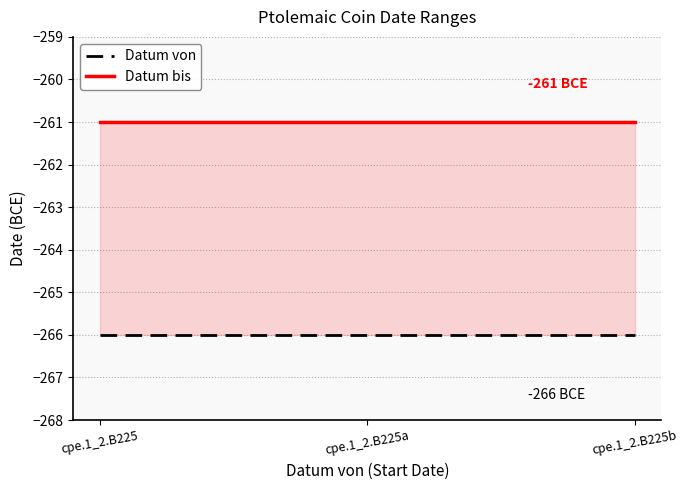

How many series are shown in this chart?

2